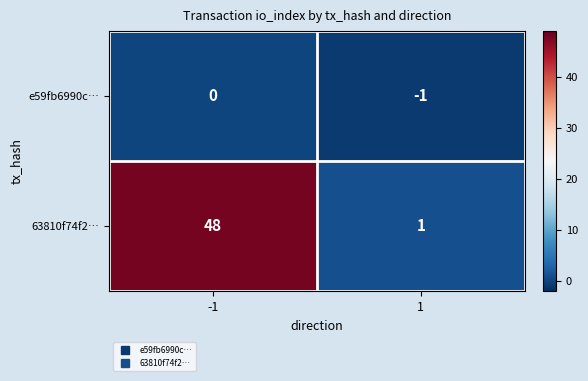

Reading right to left, extract all data points from this chart.

e59fb6990c…: 1=-1	-1=0
63810f74f2…: 1=1	-1=48